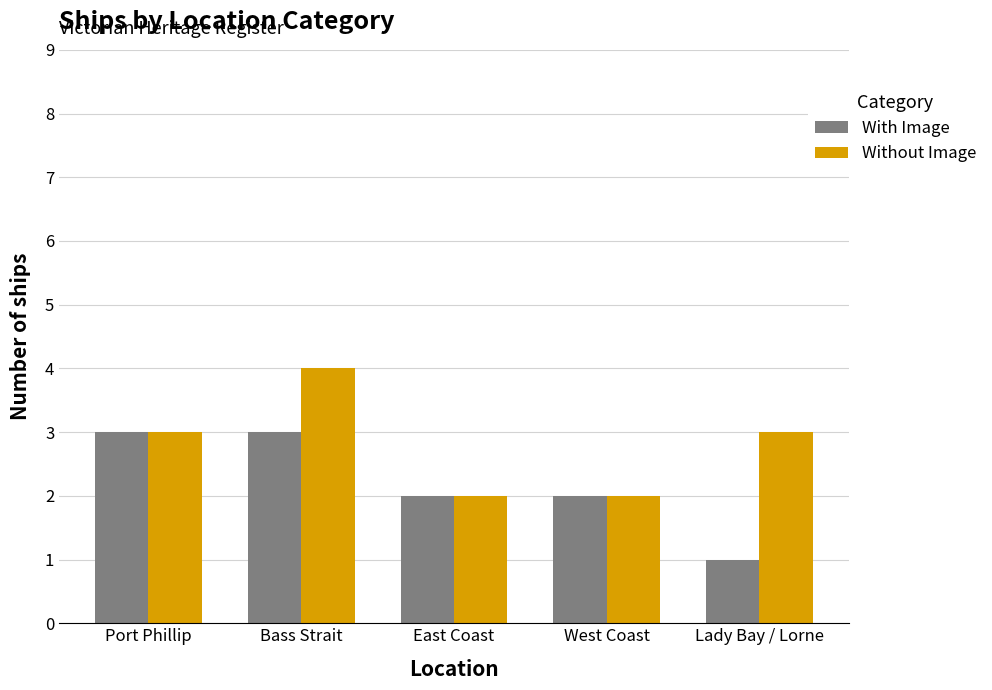

What is the average value of the Without Image series?

3